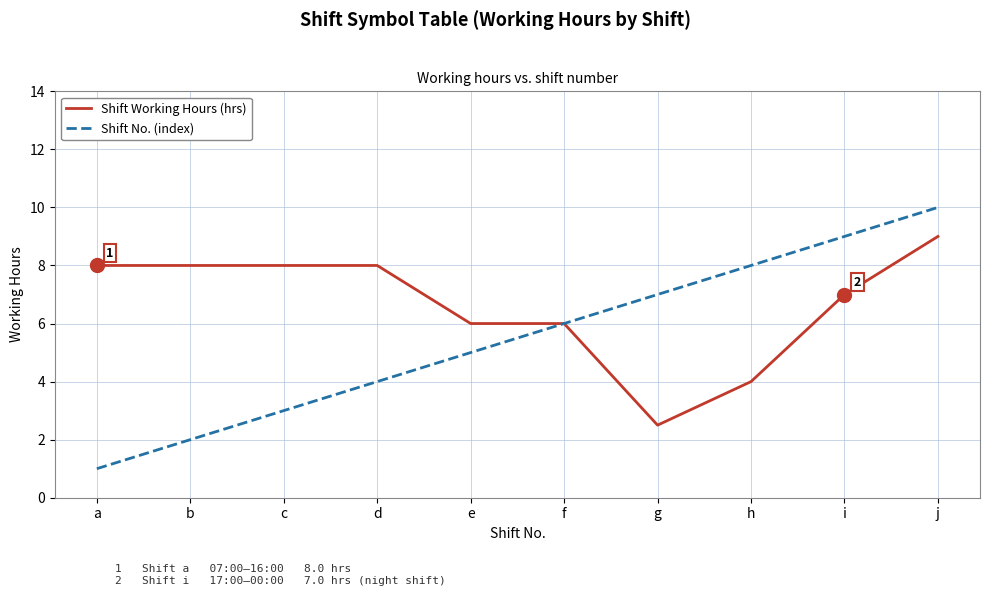

Reading right to left, list all the values displayed in this chart.

Shift Working Hours (hrs): 9.0	7.0	4.0	2.5	6.0	6.0	8.0	8.0	8.0	8.0
Shift No. (index): 10.0	9.0	8.0	7.0	6.0	5.0	4.0	3.0	2.0	1.0